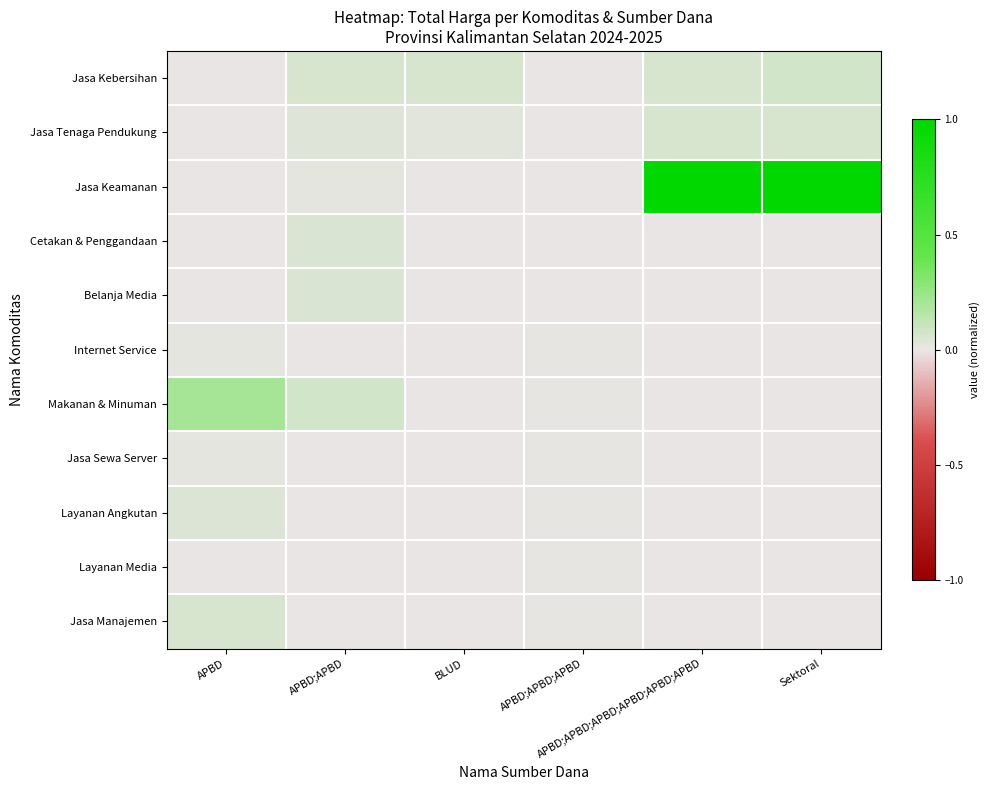

Rank the series by their maximum value, from highest to lowest.

Jasa Keamanan, Makanan & Minuman, Jasa Kebersihan, Jasa Manajemen, Jasa Tenaga Pendukung, Cetakan & Penggandaan, Belanja Media, Layanan Angkutan, Jasa Sewa Server, Internet Service, Layanan Media